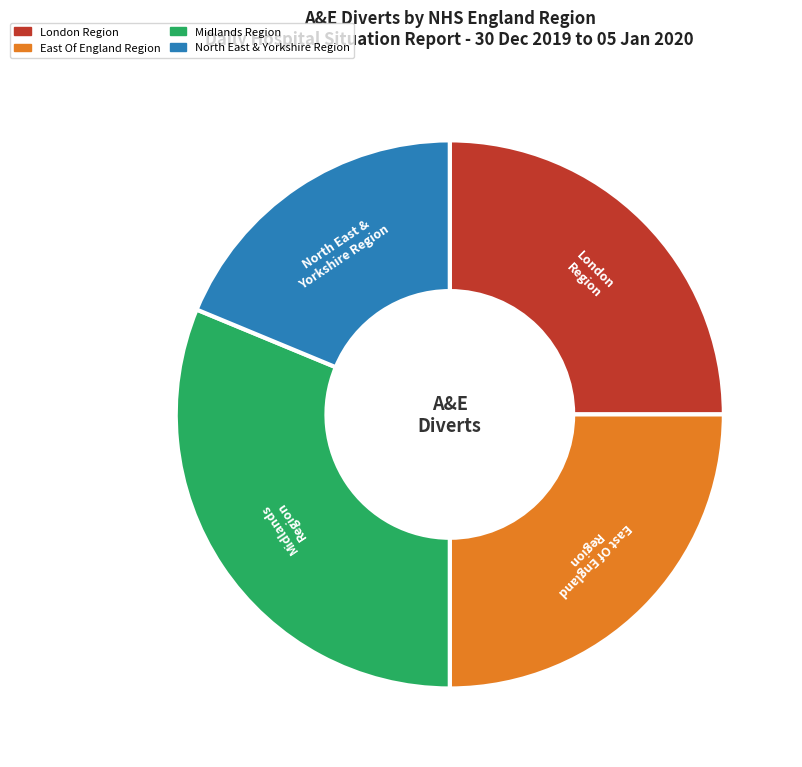

Is there a majority slice in this chart?

No